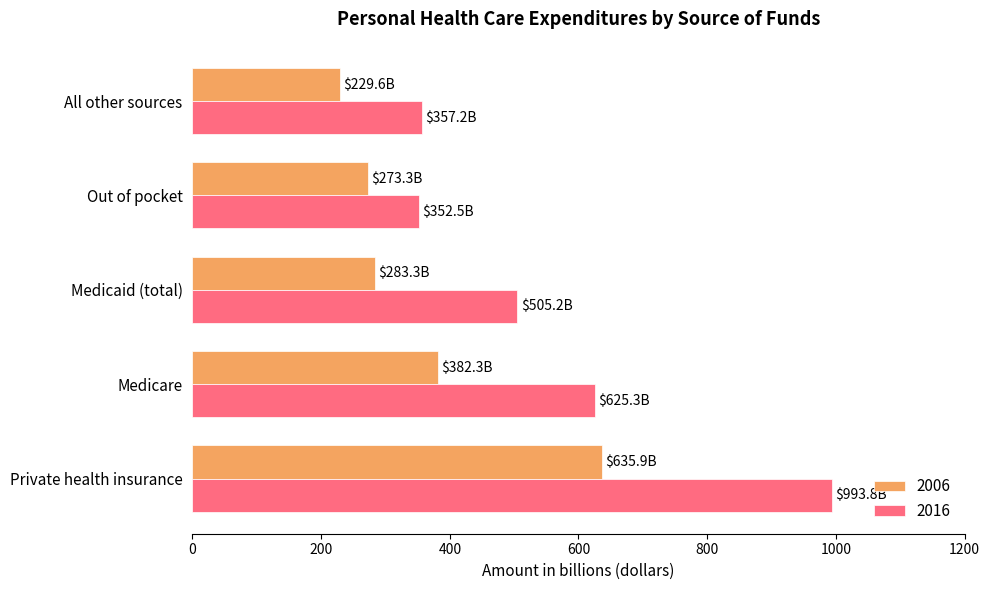

How many data points in 2016 are less than 505?

2